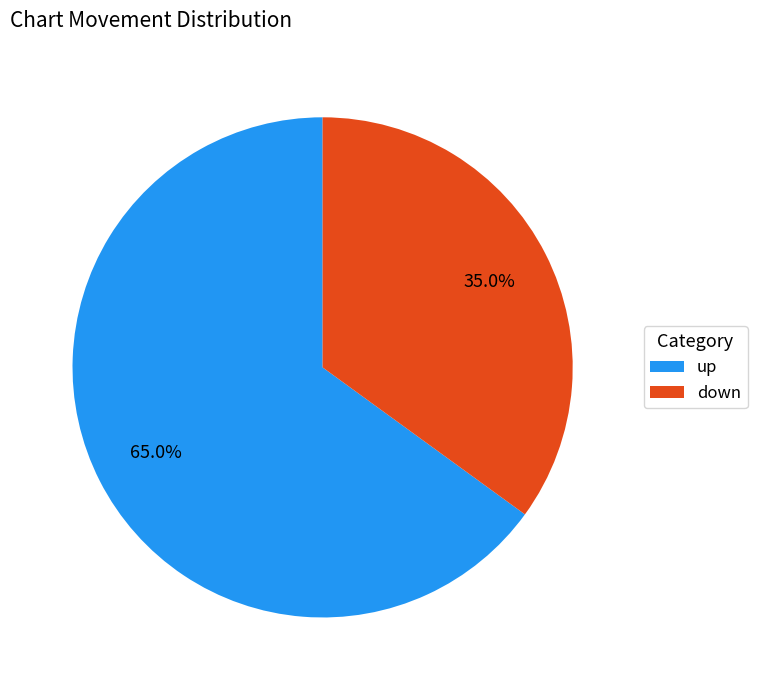

Which has a higher value, down or up?

up